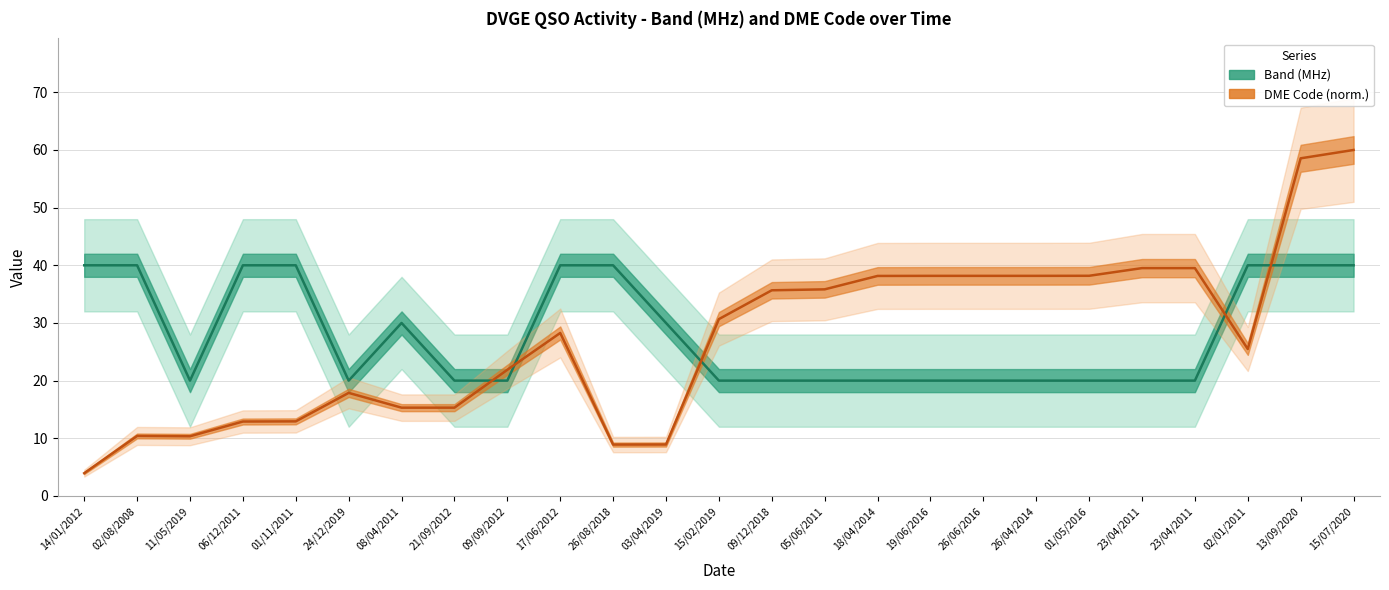

Rank the series at 23/04/2011 from highest to lowest value.

DME Code (norm.), Band (MHz)